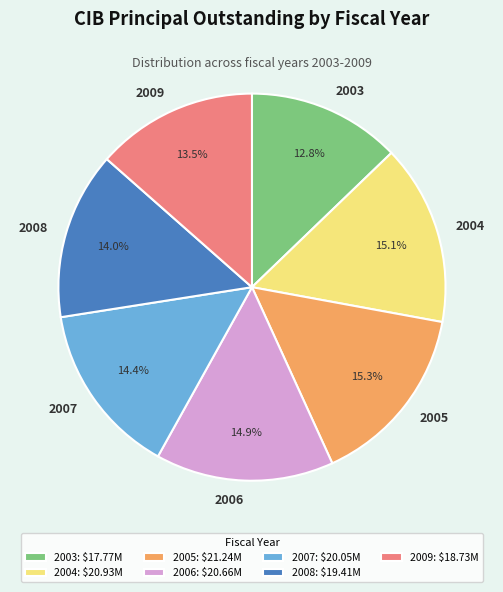

What portion of the pie excludes 2008?

86.0%